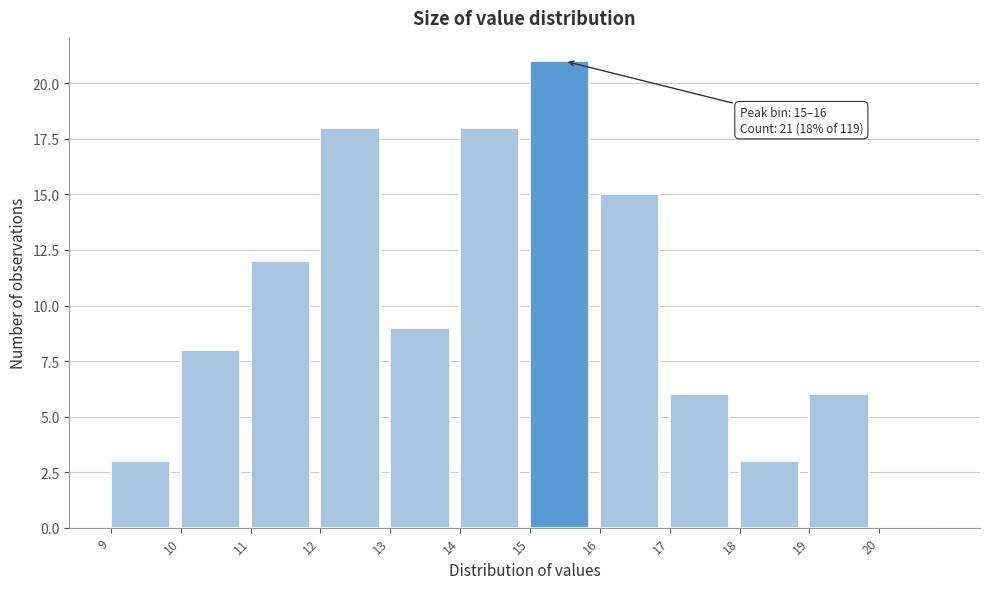

Which range on the x-axis has the tallest bar?

15 to 16